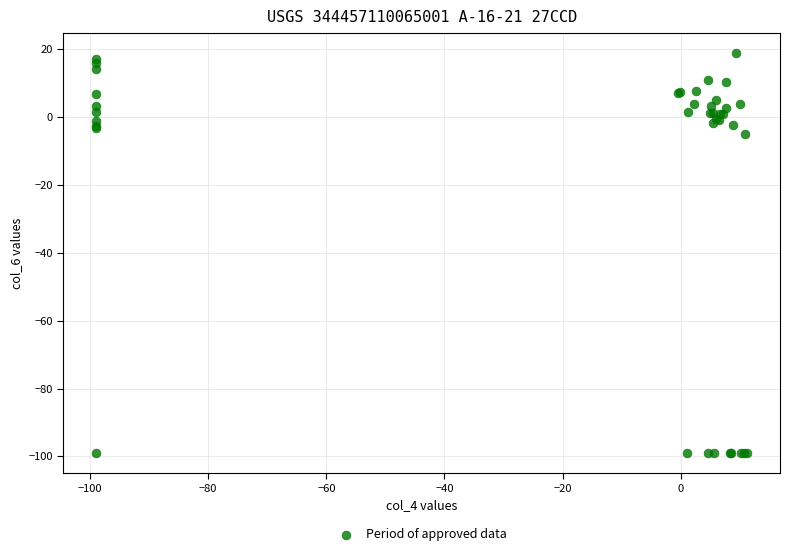

What Y value in the scatter plot is closest to -40?

-4.9